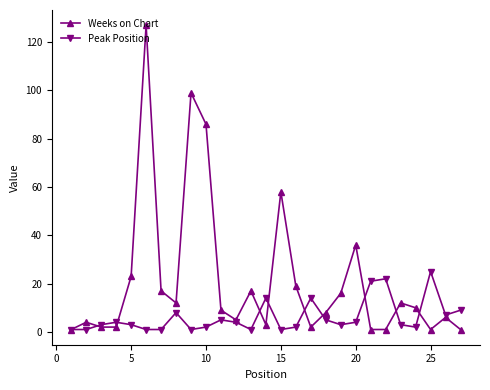

What is the maximum value shown in the chart?

127